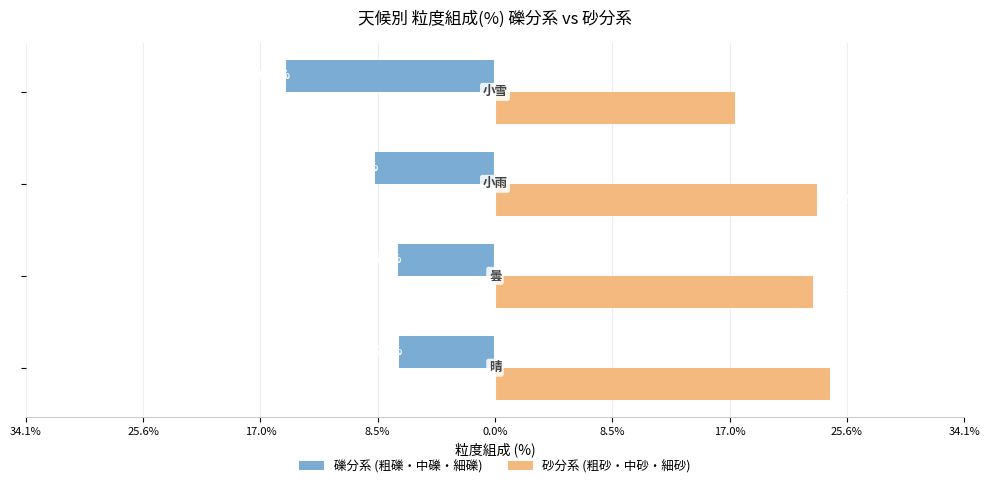

What are all the series names shown in the legend?

礫分系 (粗礫・中礫・細礫), 砂分系 (粗砂・中砂・細砂)